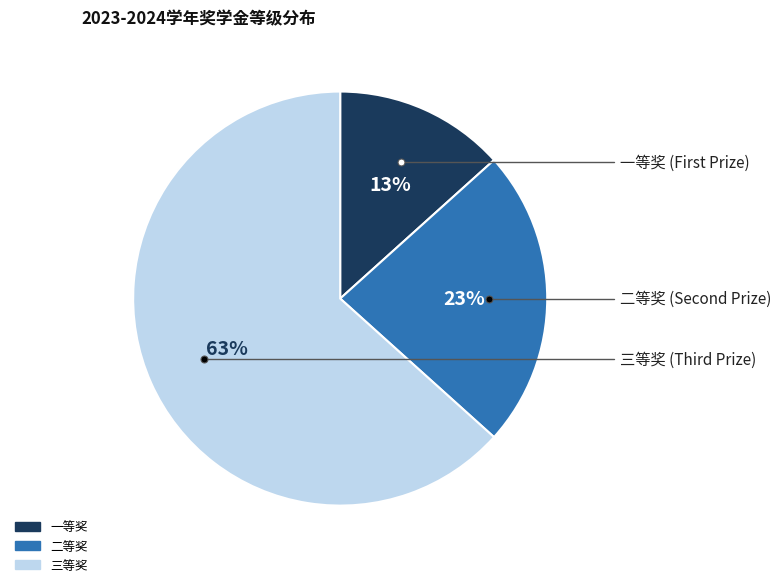

Is there a majority slice in this chart?

Yes